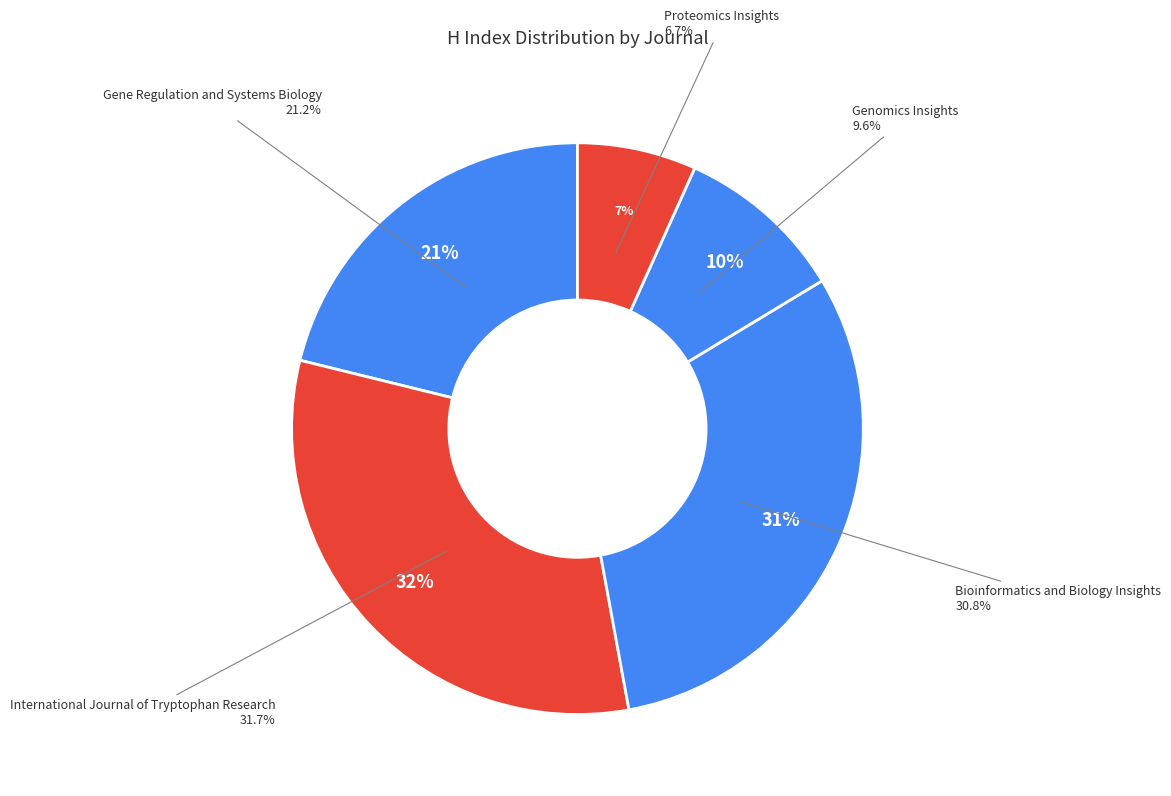

True or false: Genomics Insights accounts for 16% of the total.

False